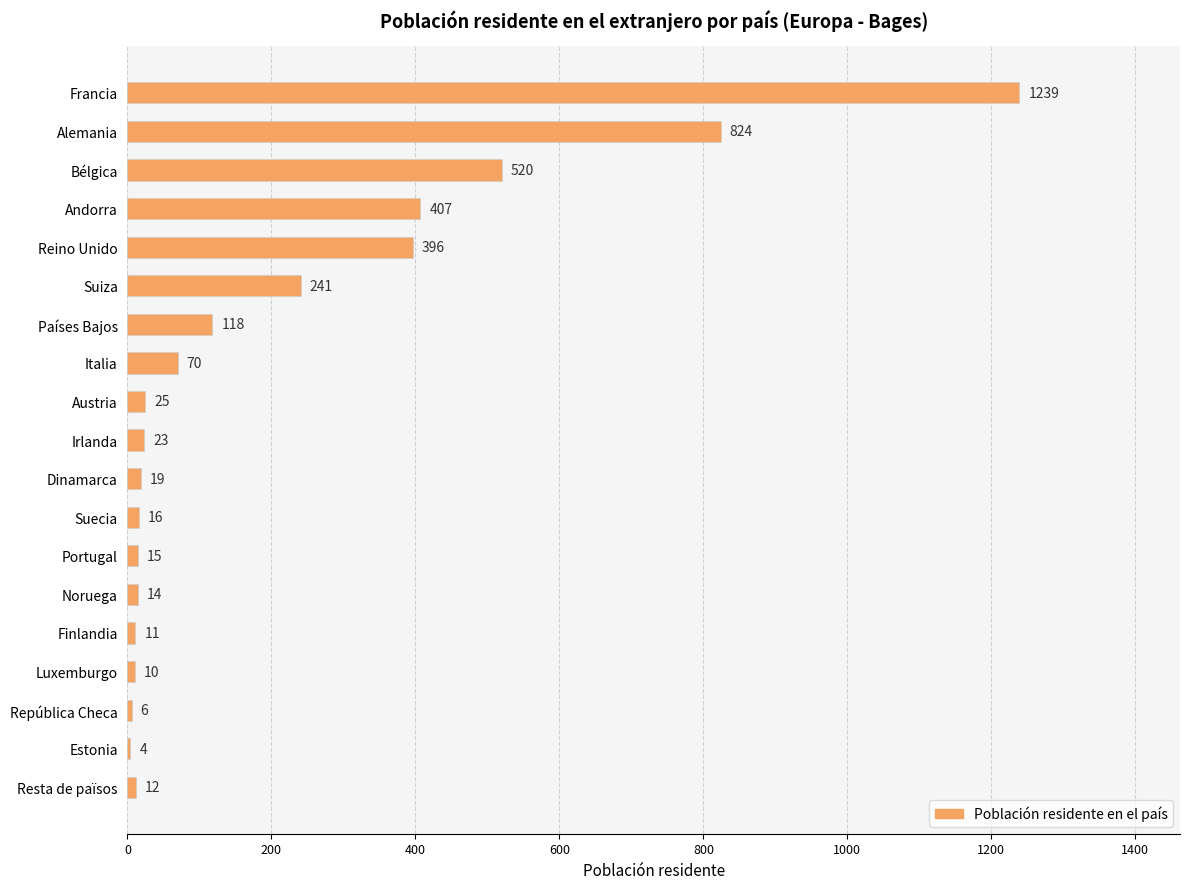

The chart shows a value of 25 at Austria. True or false?

True